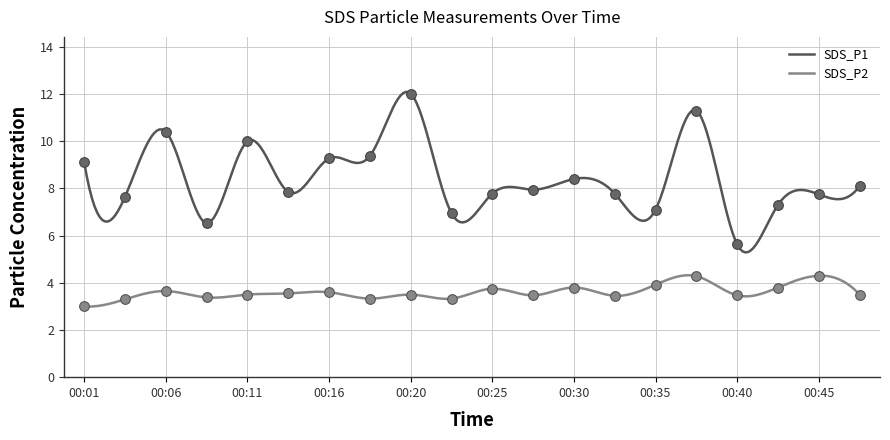

Reading left to right, transcribe all the data shown in this chart.

SDS_P1: 00:01=9.1	00:03=7.7	00:06=10.4	00:08=6.5	00:11=10.0	00:13=7.8	00:16=9.3	00:18=9.4	00:20=12.0	00:23=7.0	00:25=7.8	00:28=8.0	00:30=8.4	00:33=7.8	00:35=7.1	00:38=11.3	00:40=5.6	00:42=7.3	00:45=7.8	00:48=8.1
SDS_P2: 00:01=3.0	00:03=3.3	00:06=3.6	00:08=3.4	00:11=3.5	00:13=3.5	00:16=3.6	00:18=3.3	00:20=3.5	00:23=3.3	00:25=3.8	00:28=3.5	00:30=3.8	00:33=3.5	00:35=3.9	00:38=4.3	00:40=3.5	00:42=3.8	00:45=4.3	00:48=3.5